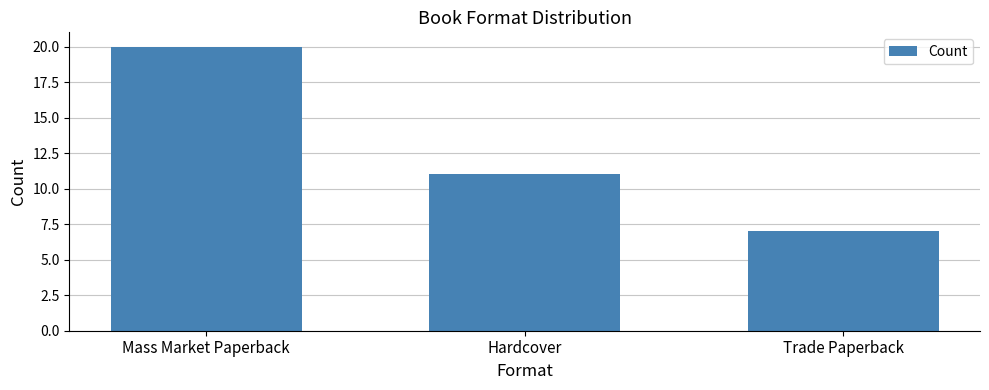

What is the value of the 2nd bar from the left?

11